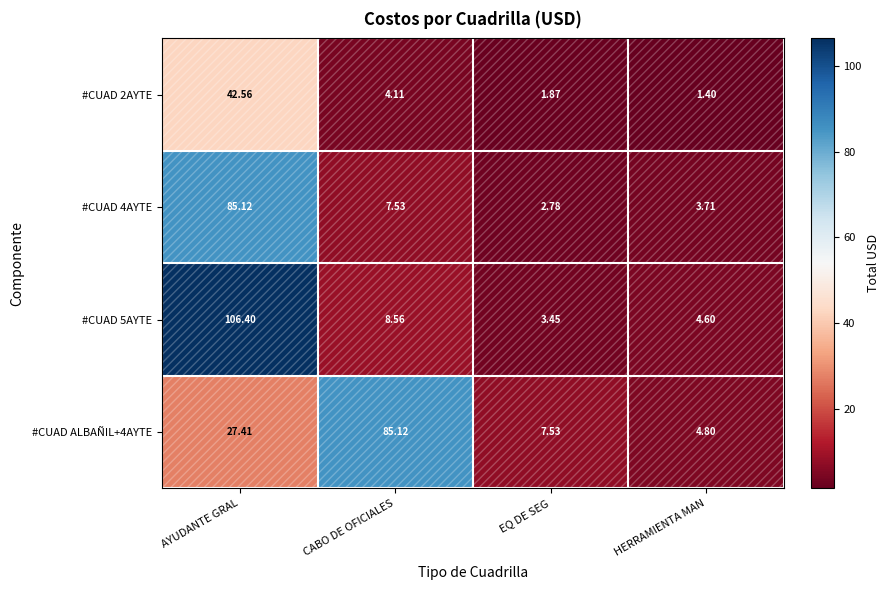

At how many categories does at least one series exceed 101?

1